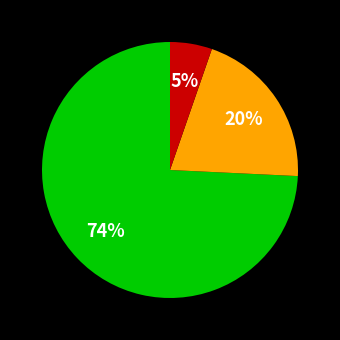

Does any single category account for the majority?

Yes